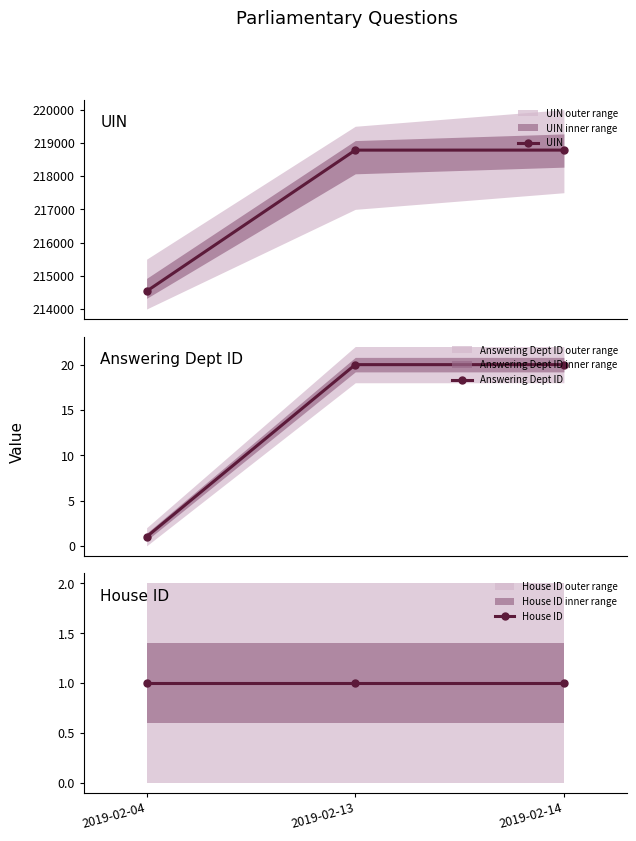

How many data points in UIN are above 218782?

1